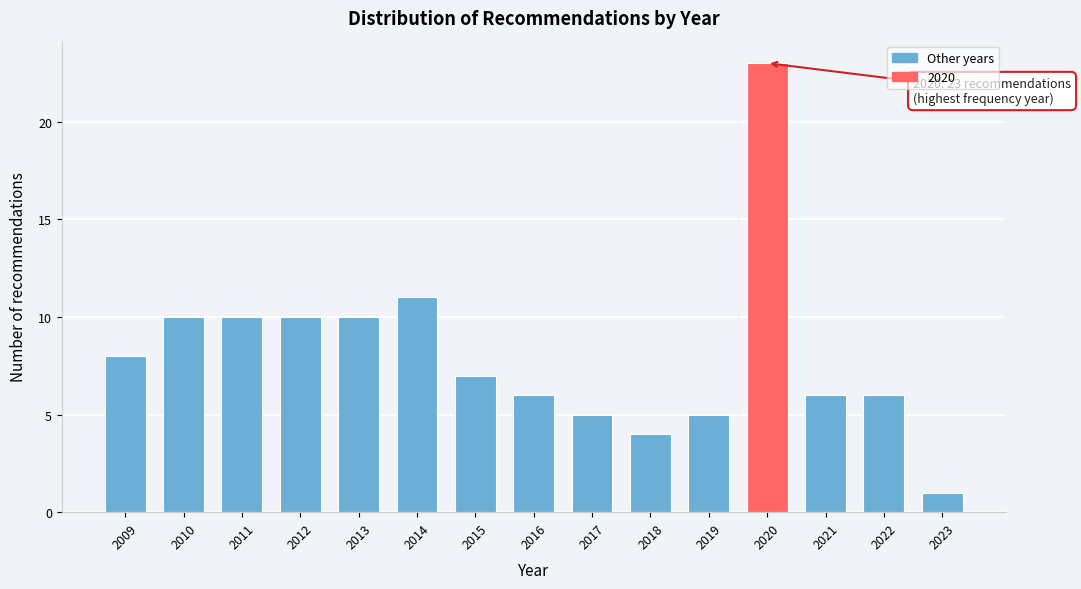

Reading left to right, transcribe all the data shown in this chart.

2009=8	2010=10	2011=10	2012=10	2013=10	2014=11	2015=7	2016=6	2017=5	2018=4	2019=5	2020=23	2021=6	2022=6	2023=1